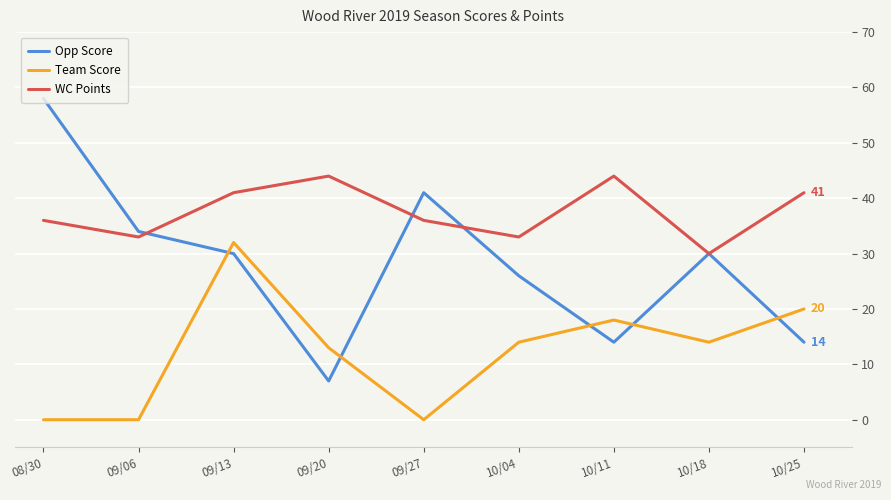

What position from the left is 10/04?

6